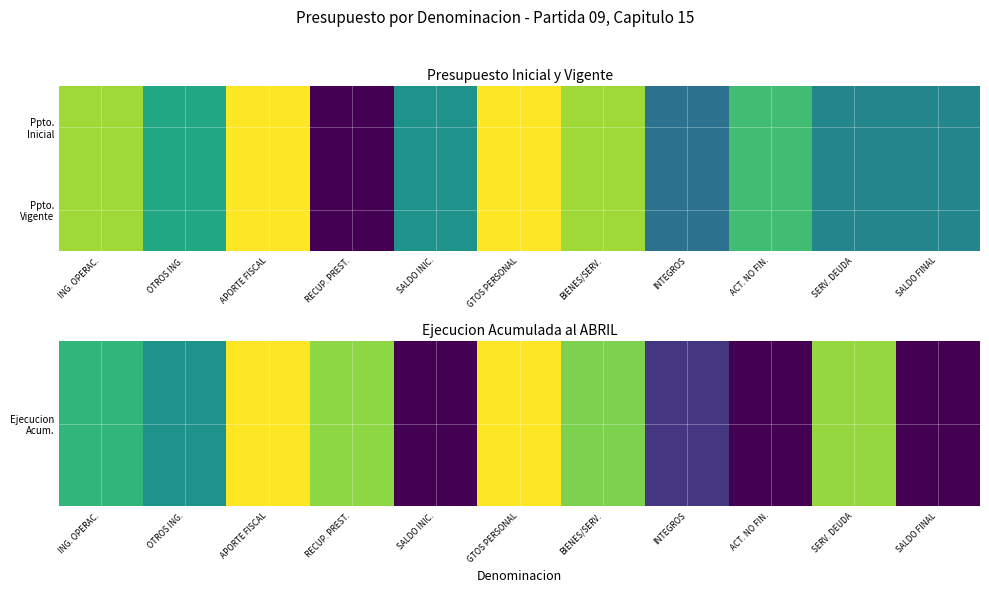

What is the spread (max minus min) of values at INTEGROS?

3.1